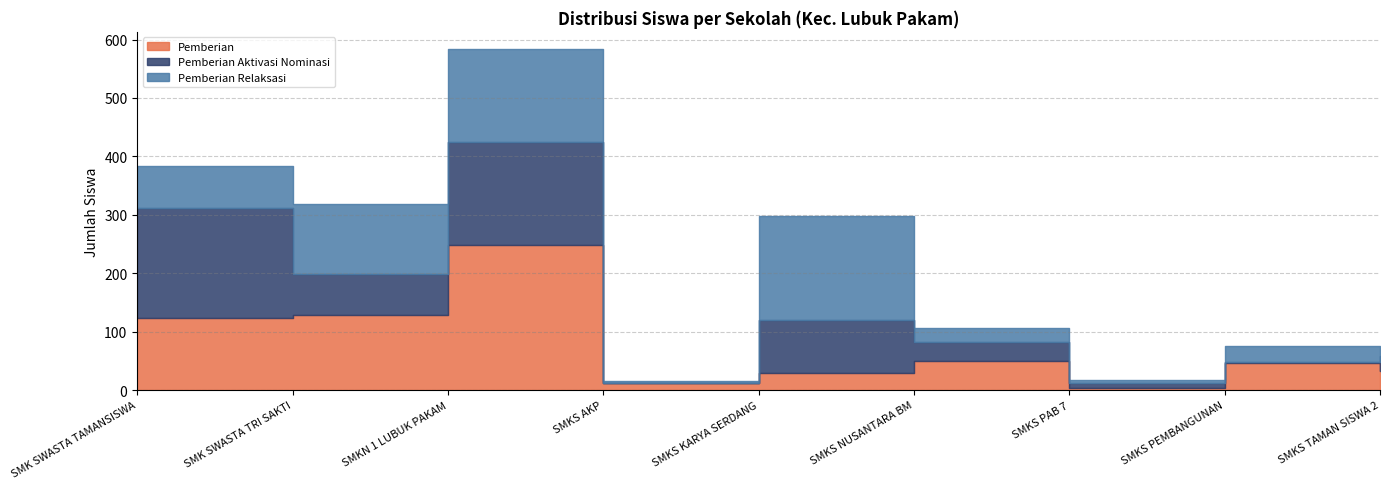

The value of Pemberian Relaksasi at SMK SWASTA TAMANSISWA is 72. True or false?

True